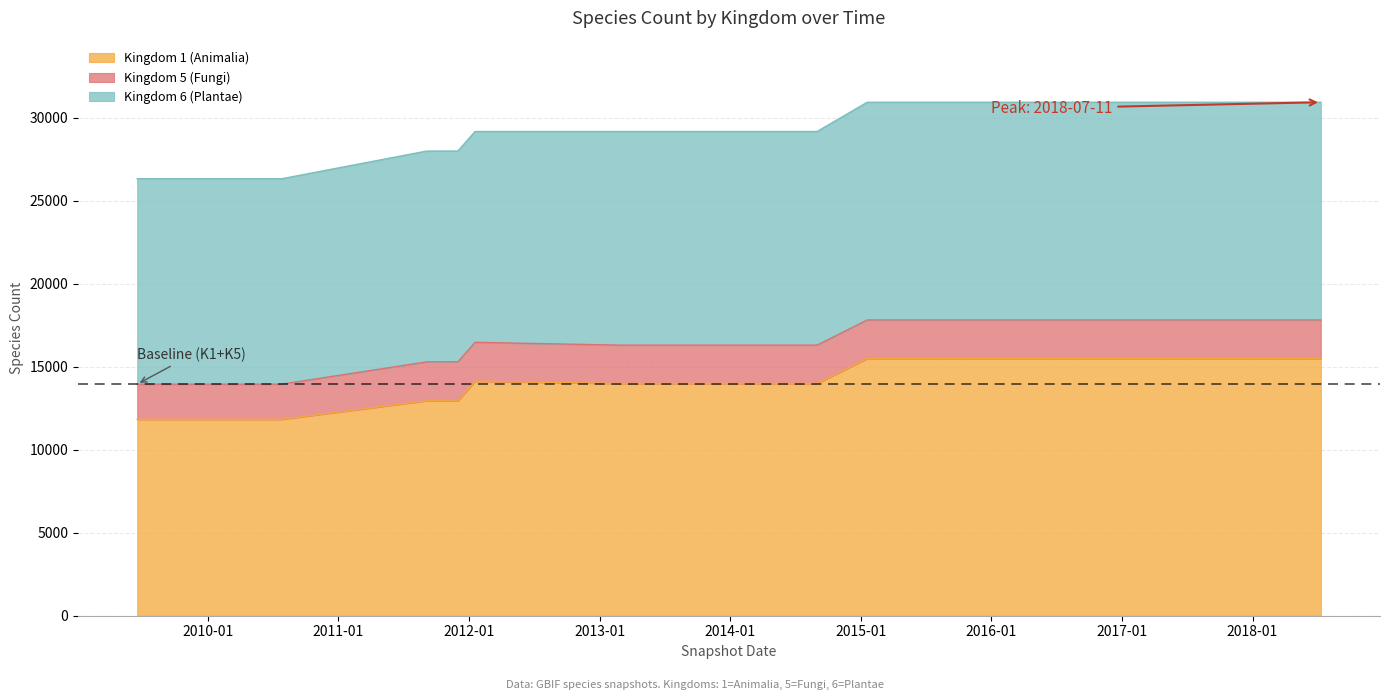

What is the highest value of the Kingdom 6 (Plantae) series?

30932